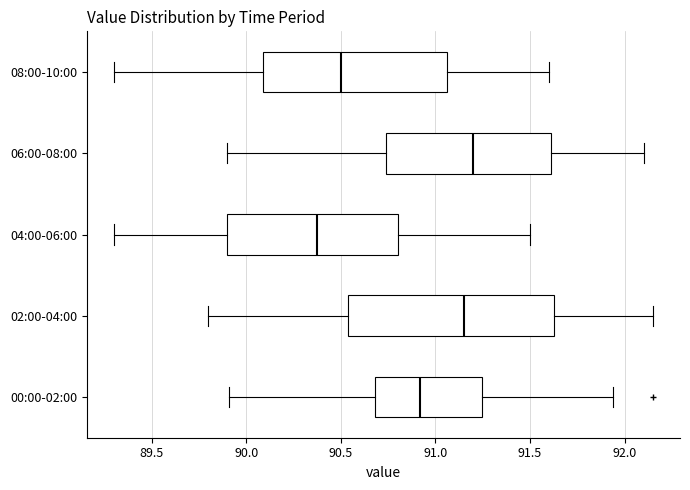

Which box's median line is the furthest to the left?

04:00-06:00